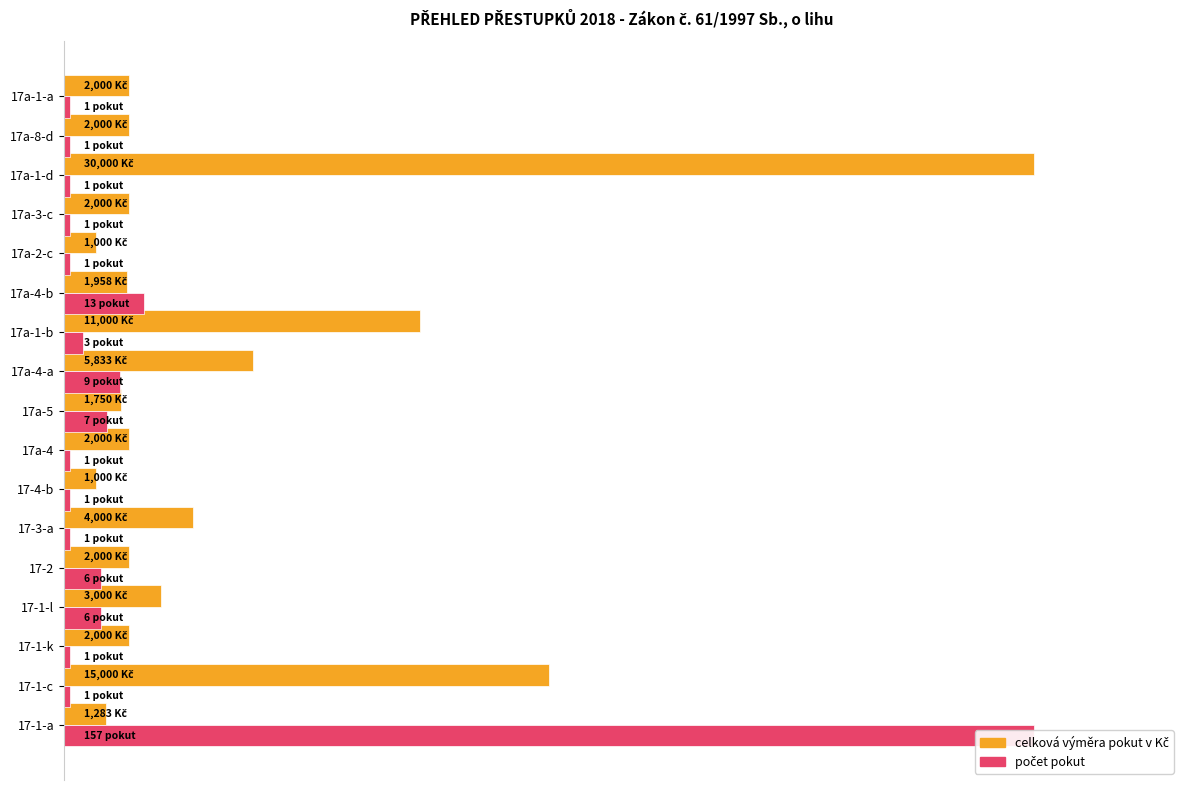

Reading left to right, extract all data points from this chart.

celková výměra pokut v Kč (rel.): 4.3	50.0	6.7	10.0	6.7	13.3	3.3	6.7	5.8	19.4	36.7	6.5	3.3	6.7	100.0	6.7	6.7
počet pokut (rel.): 100.0	0.6	0.6	3.8	3.8	0.6	0.6	0.6	4.5	5.7	1.9	8.3	0.6	0.6	0.6	0.6	0.6